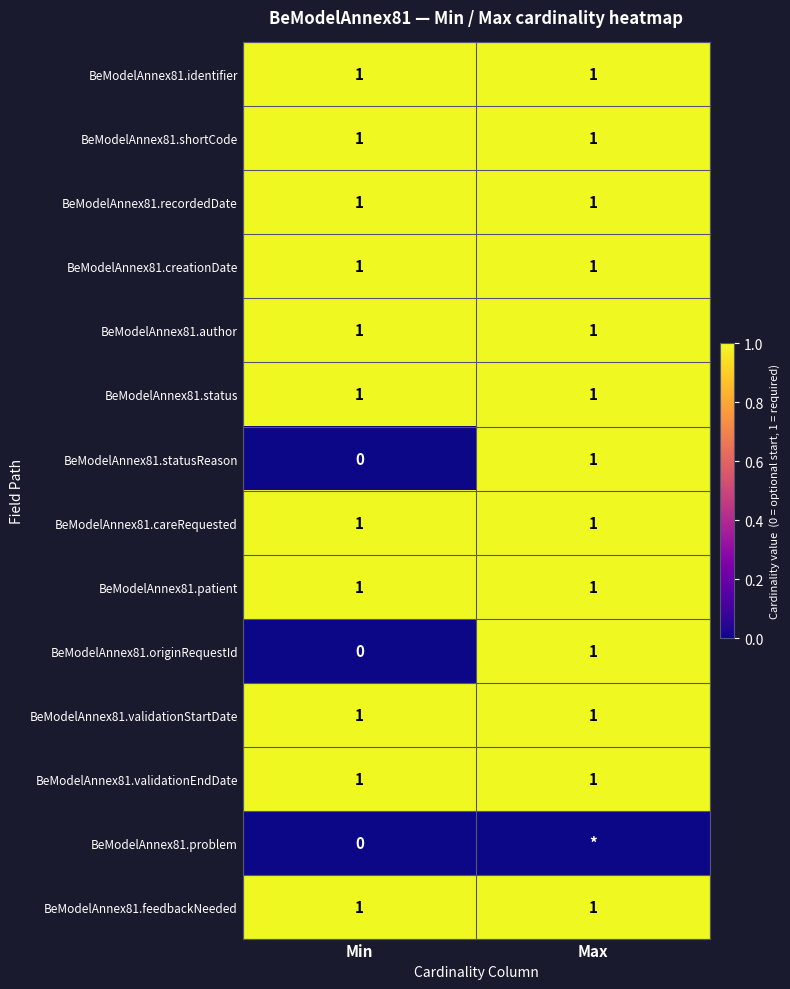

At which category does the chart reach its peak across all series?

Min